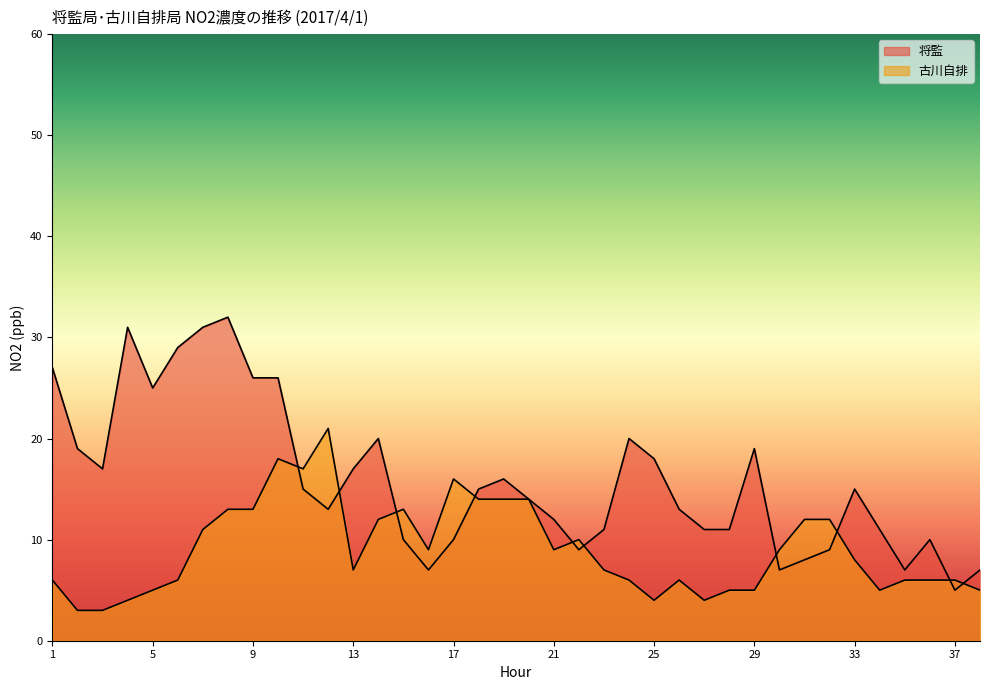

How many lines are shown in the chart?

2